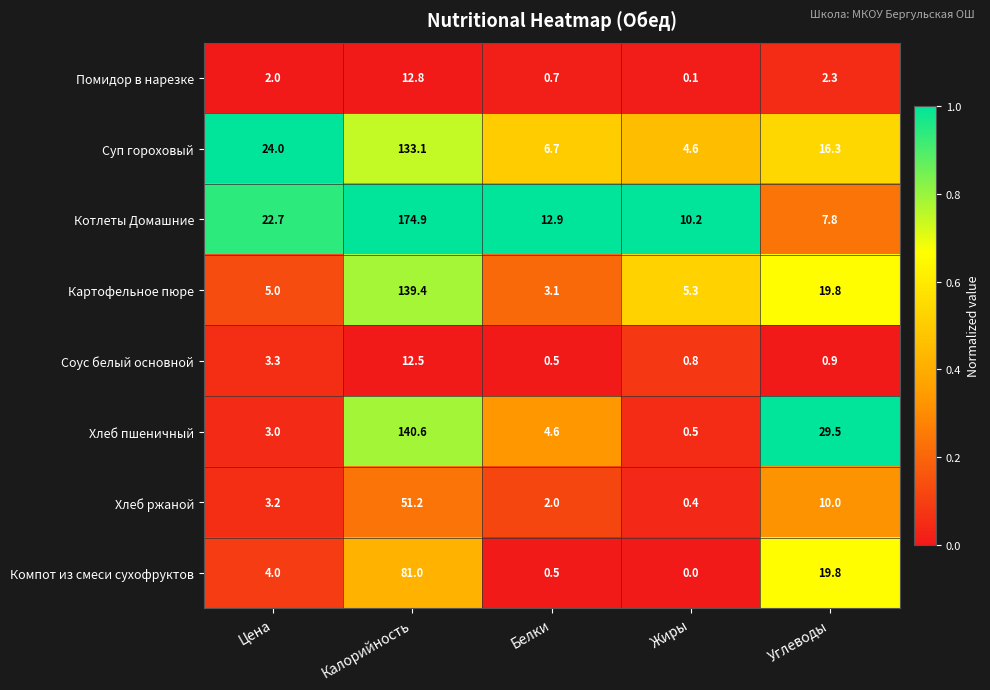

The Компот из смеси сухофруктов series shows 0.5 at Белки. True or false?

True